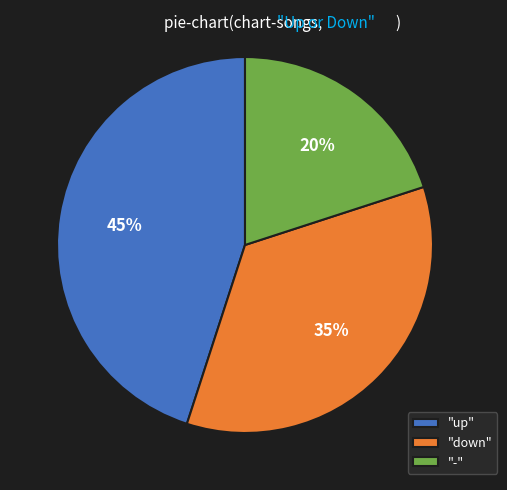

Count the number of slices in the pie.

3